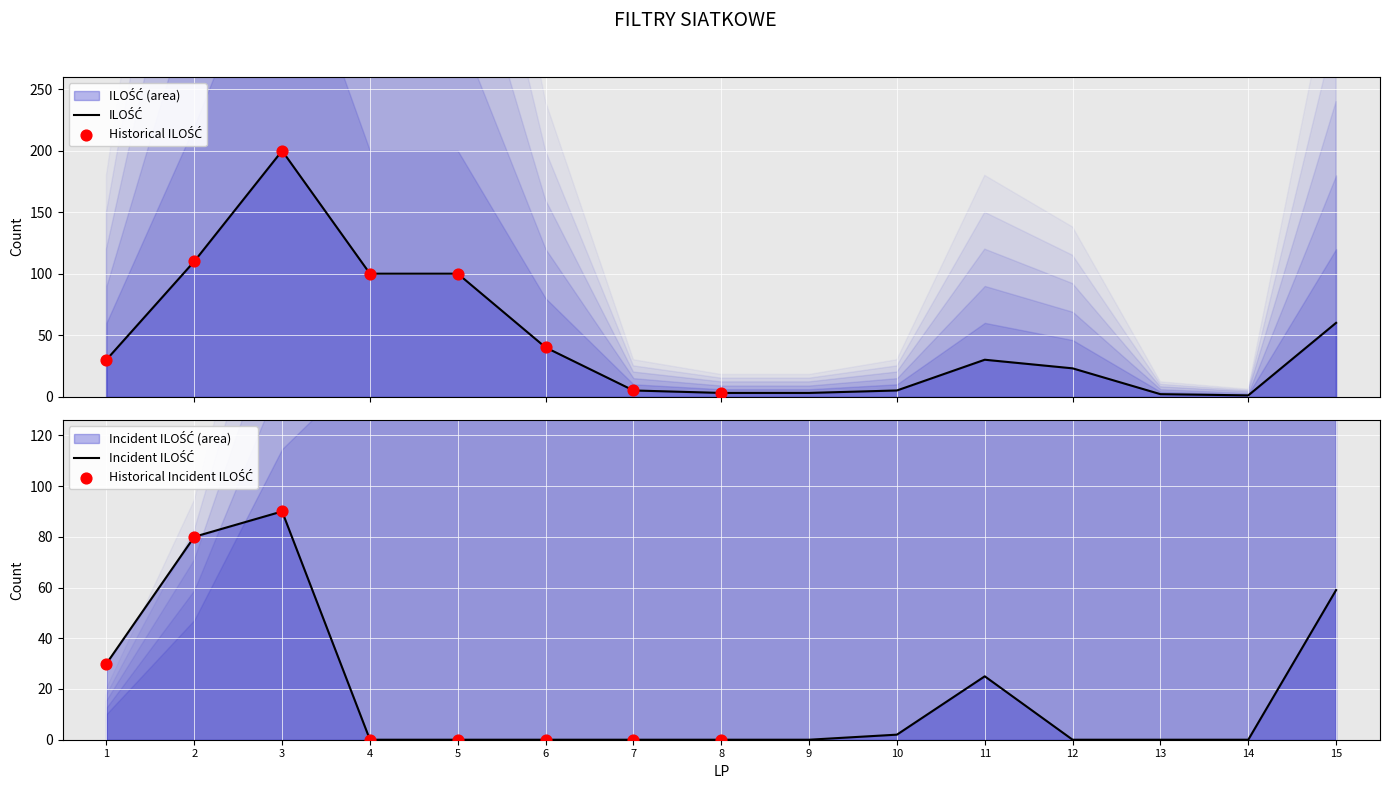

What is the ratio of the value at 10 to the value at 14?

5.0